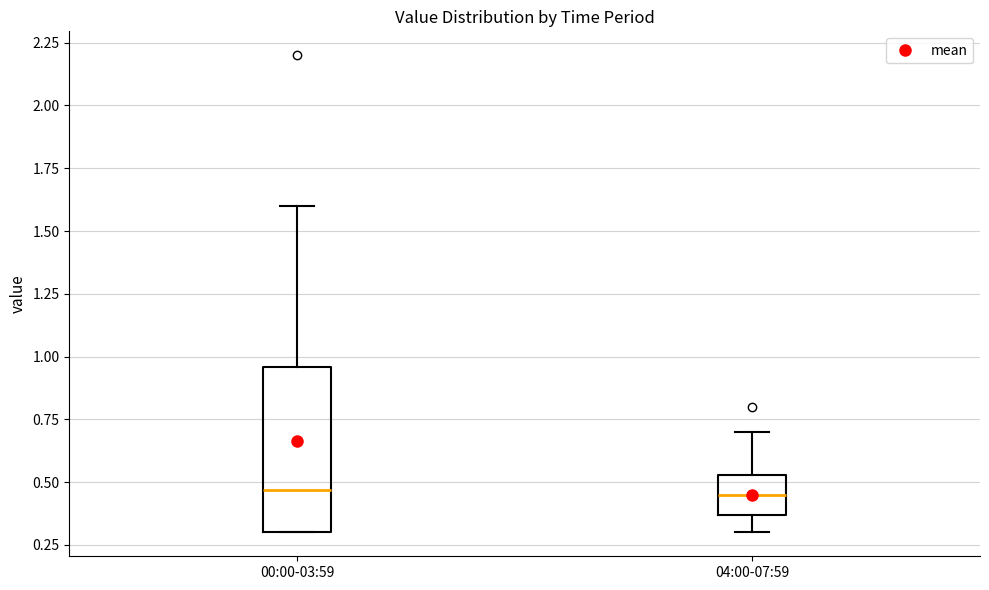

Reading left to right, read every box against the y-axis: the position of its median line, the range the box covers, and the ends of its whiskers. The values are not printed on the chart, so give them approximately, as read against the axis.

00:00-03:59: median 0.45, box 0.30 to 0.95, whiskers 0.30 to 1.60
04:00-07:59: median 0.45, box 0.35 to 0.55, whiskers 0.30 to 0.70